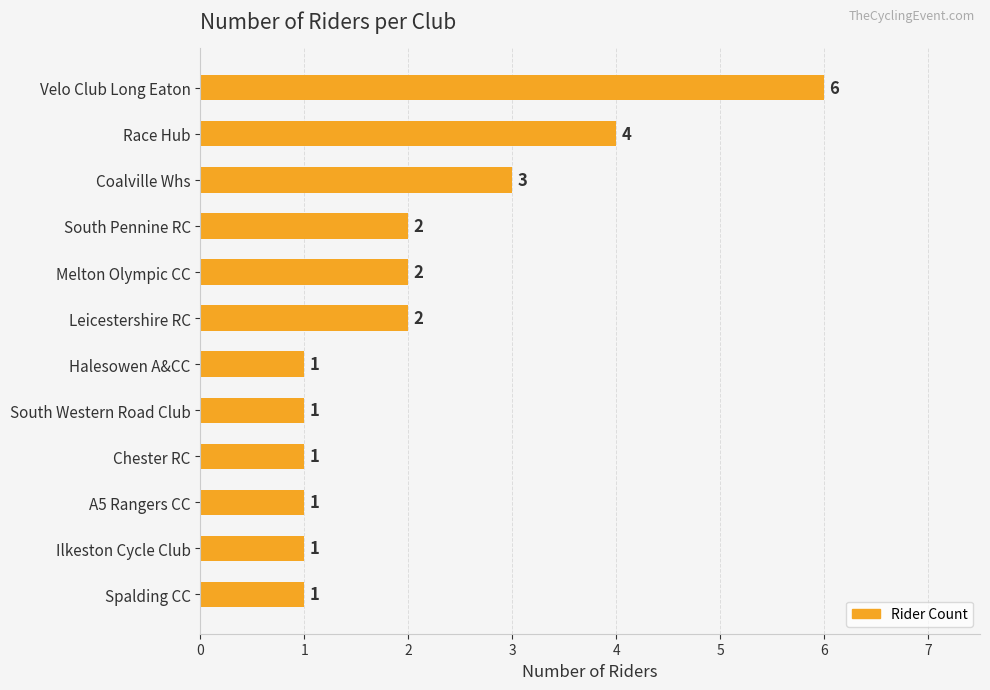

How many data points does each series have?

12